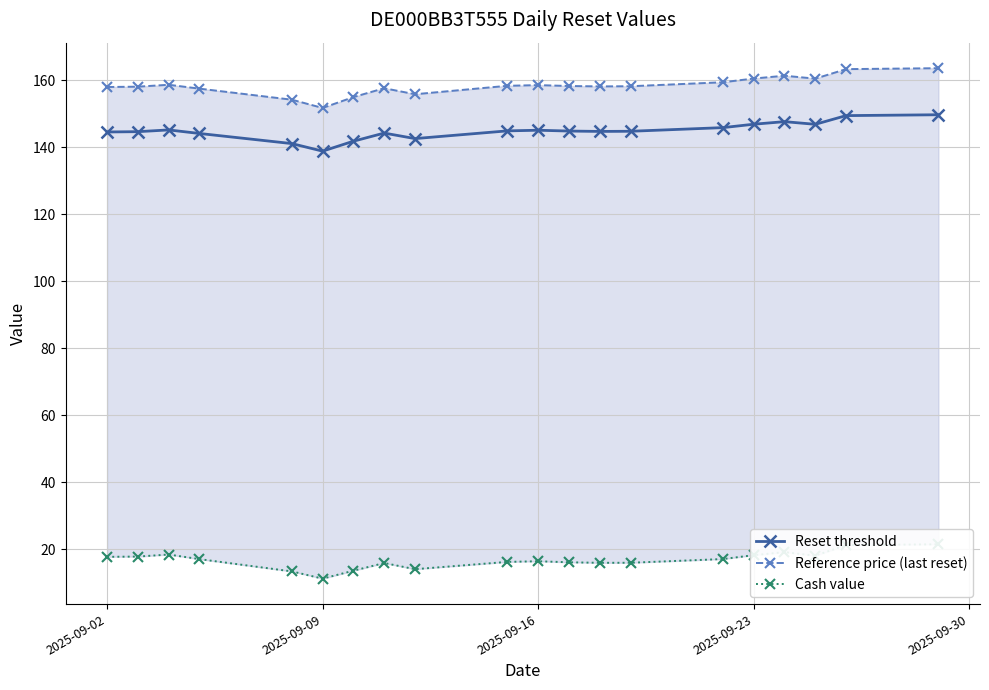

True or false: Cash value has more than 1 interior local peaks.

True